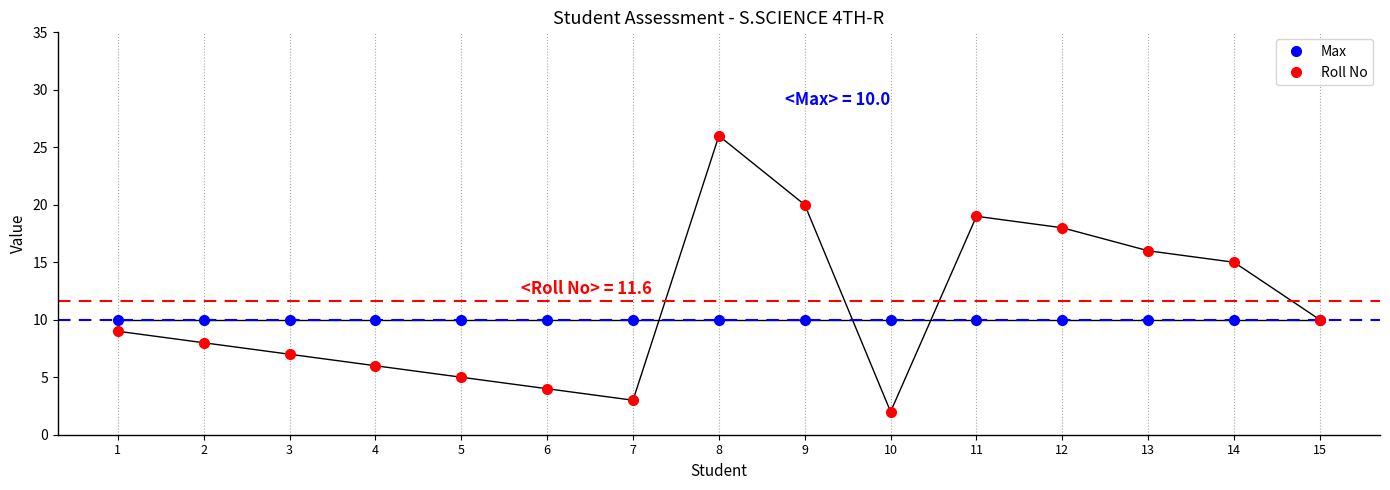

Which series has the largest range (max minus min)?

Roll No